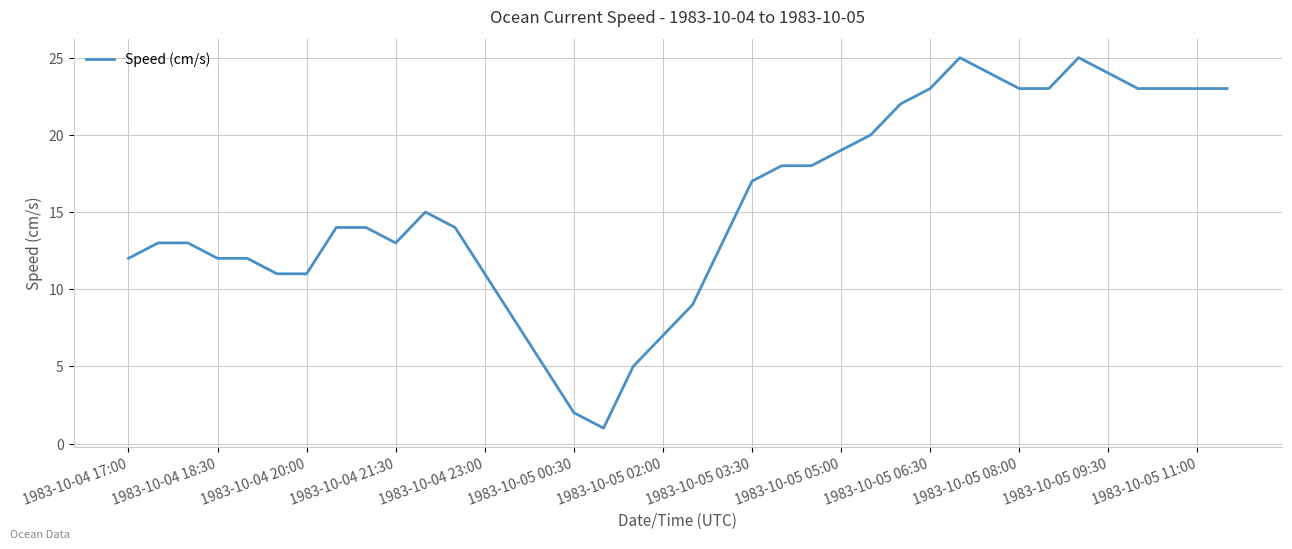

What is the greatest value displayed?

25